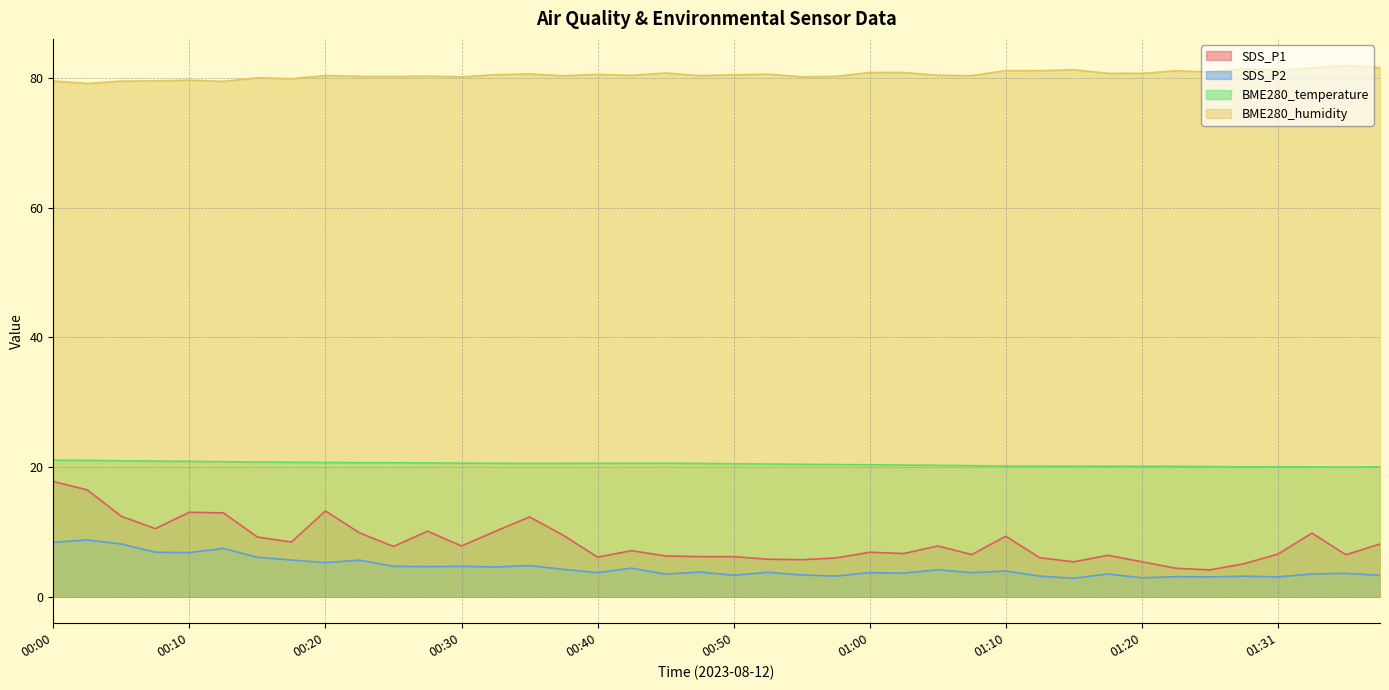

What is the label of the 13th point from the left?

00:30